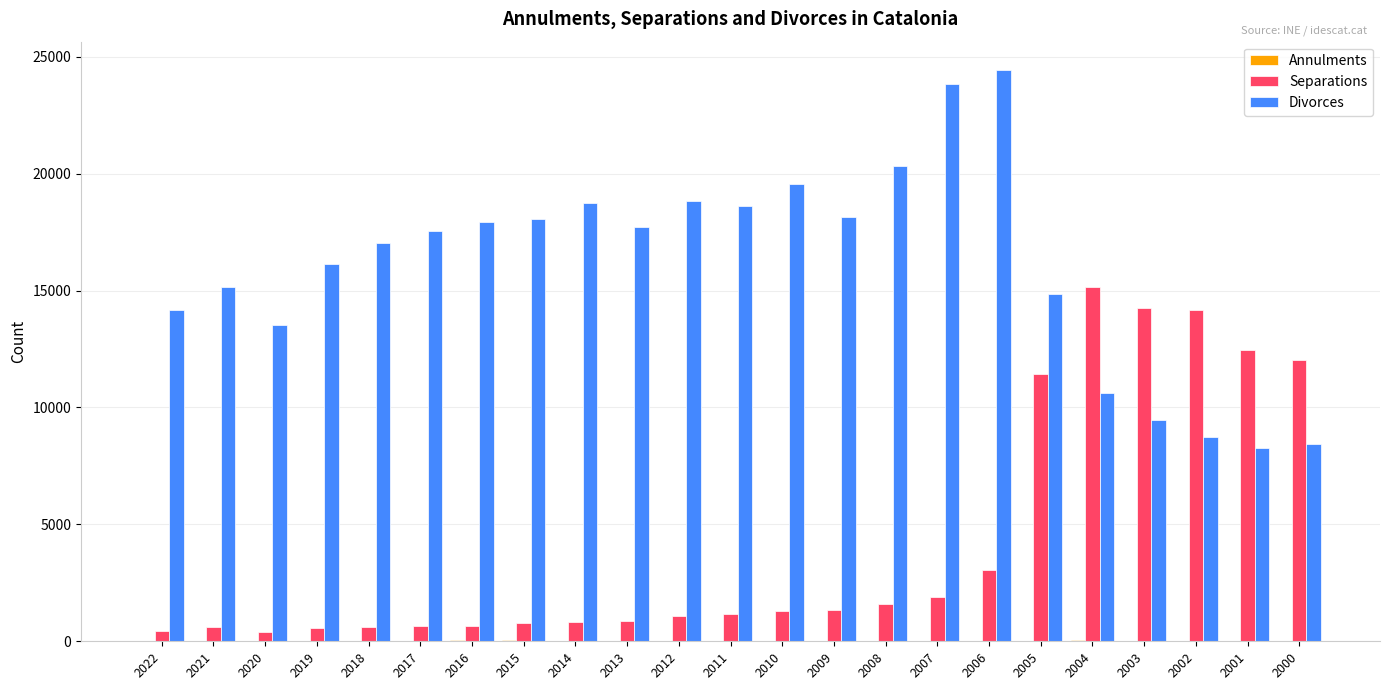

What is the sum of all Separations values?

97266